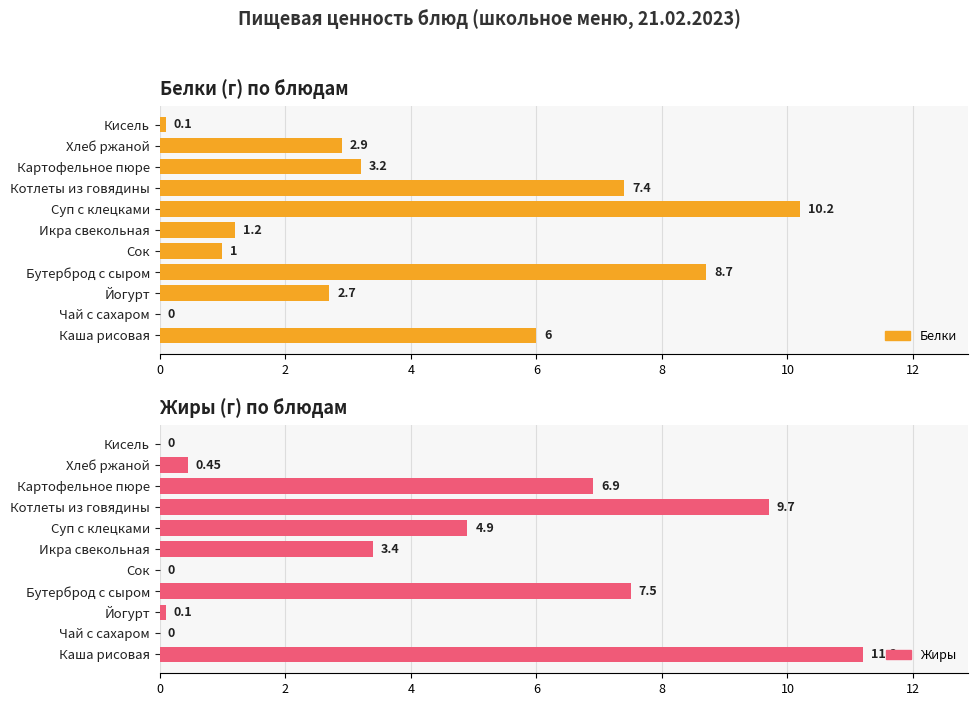

The Жиры series shows 0.0 at Чай с сахаром. True or false?

True